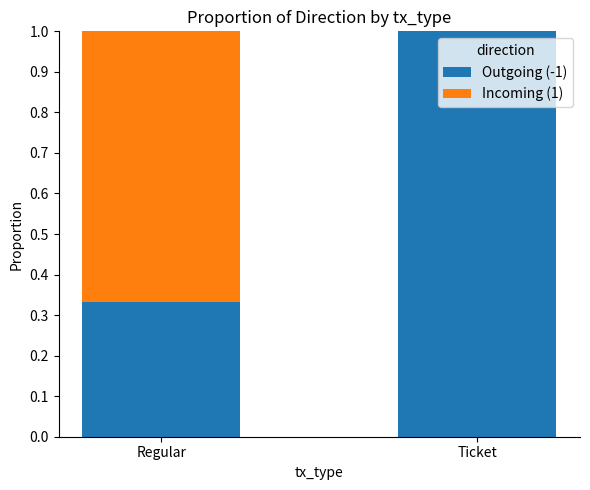

What is the sum of all Outgoing (-1) values?

1.3